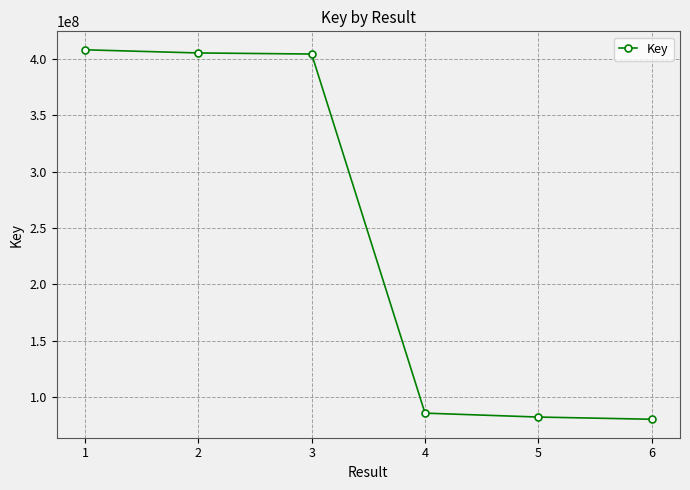

What is the minimum value shown in the chart?

80288959